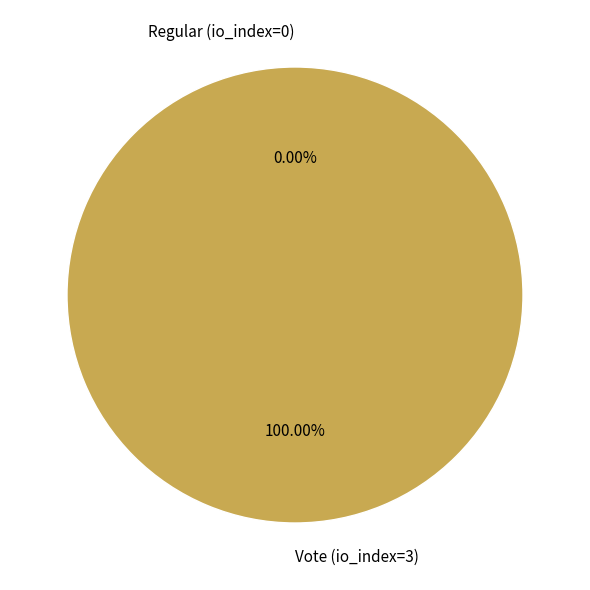

How many segments does this pie chart have?

2